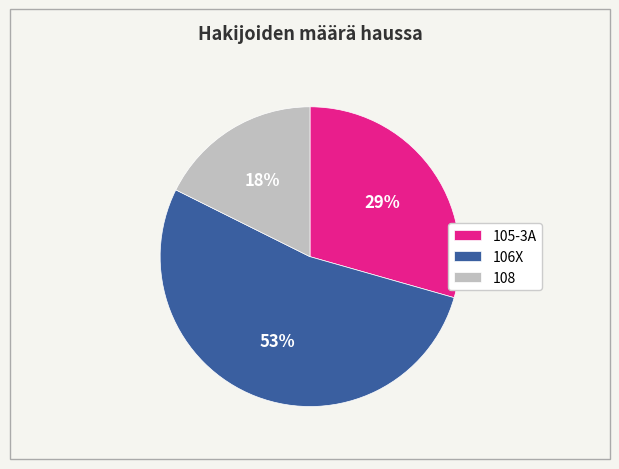

Rank the categories by value from highest to lowest.

106X, 105-3A, 108